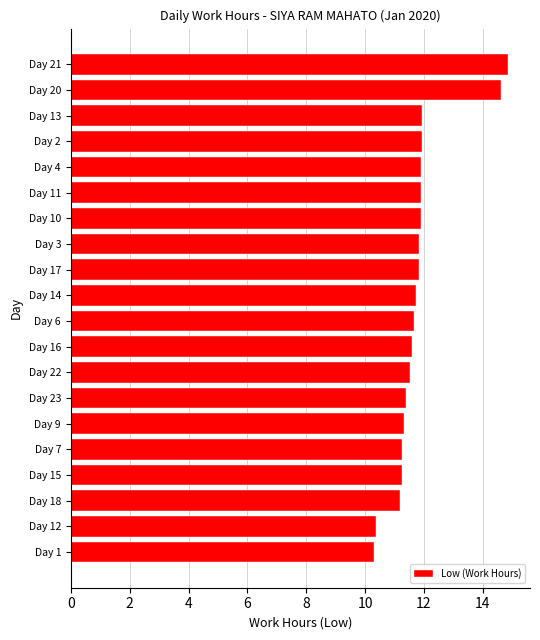

The chart shows a value of 11.4 at Day 23. True or false?

True